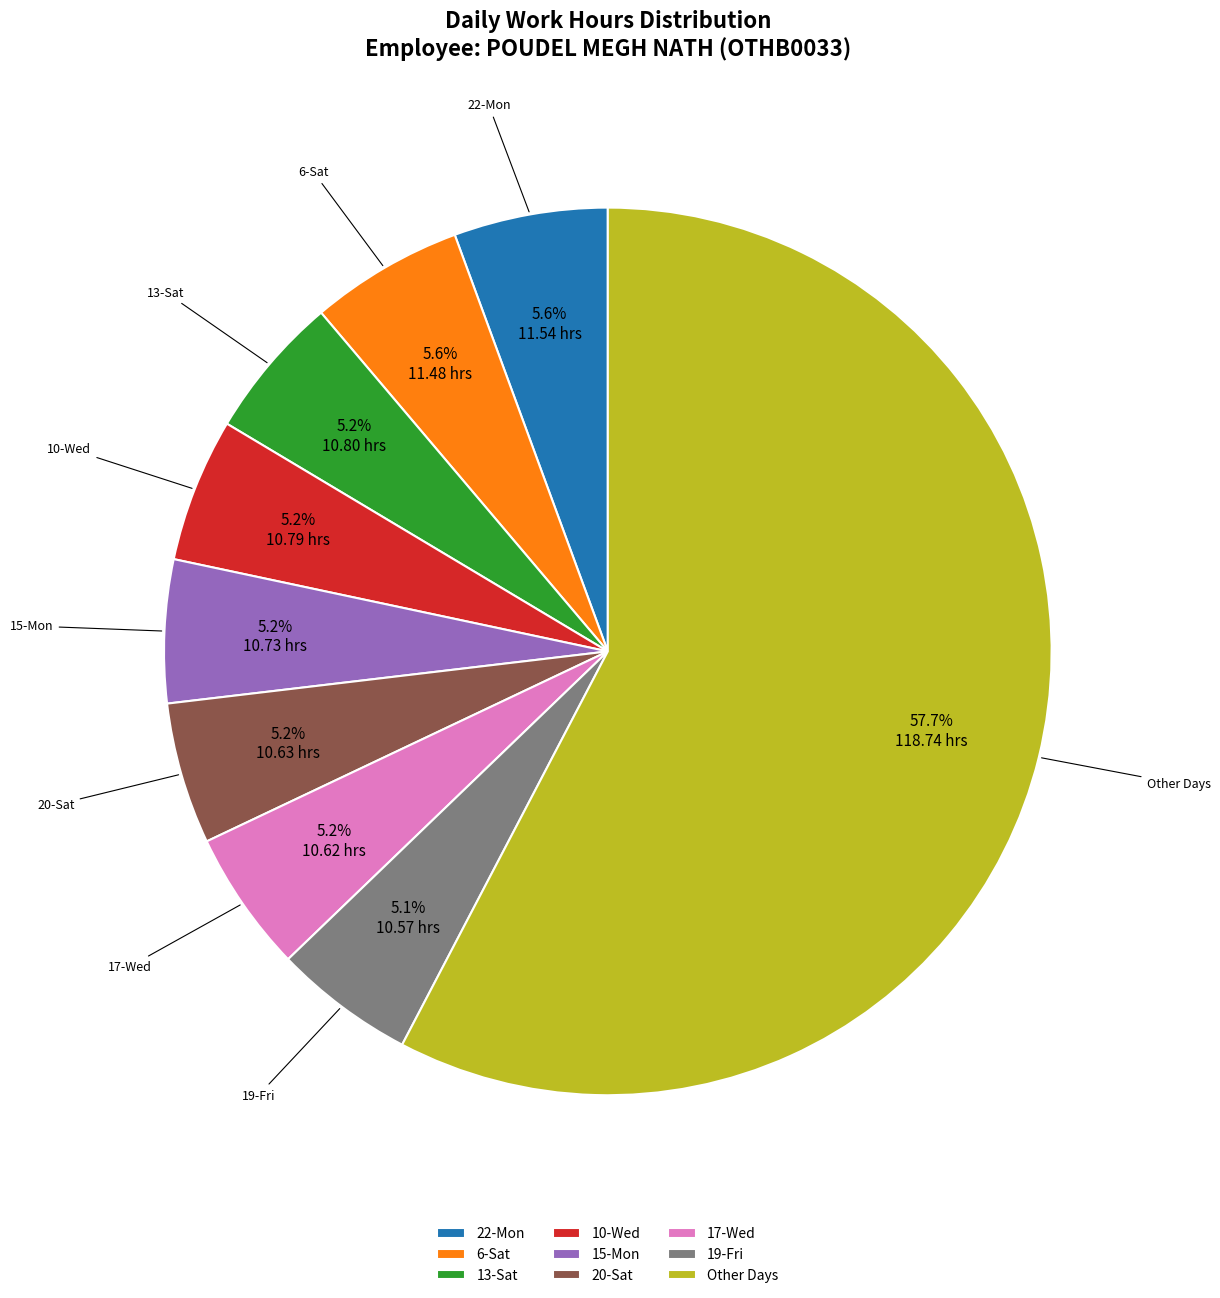

True or false: 22-Mon accounts for 1% of the total.

False